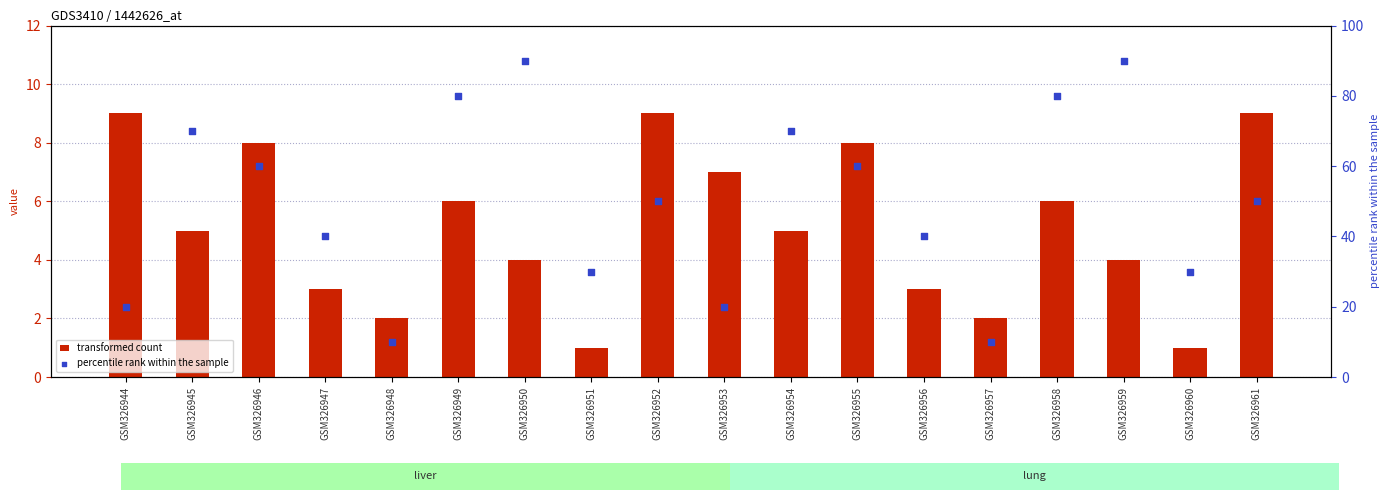

At which category is the sum across all series the highest?

GSM326950